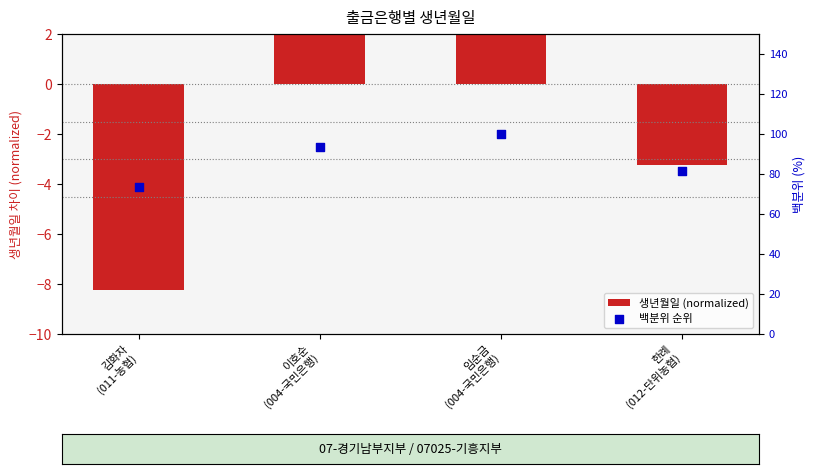

At how many categories does at least one series exceed 12?

4